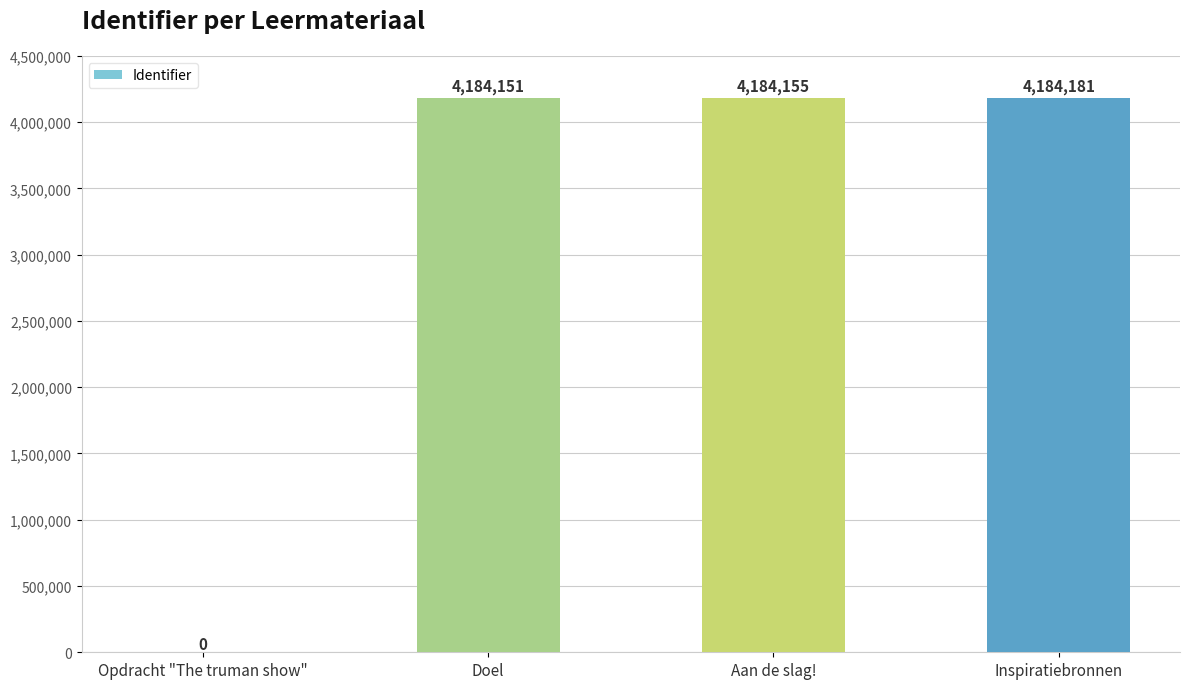

How many values are above zero?

3